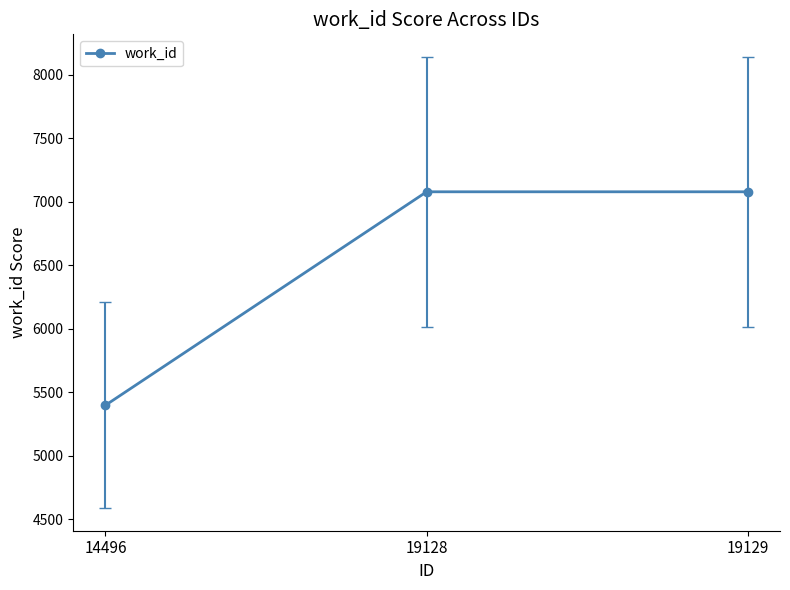

Is it true that the value at 19129 is 3549?

False